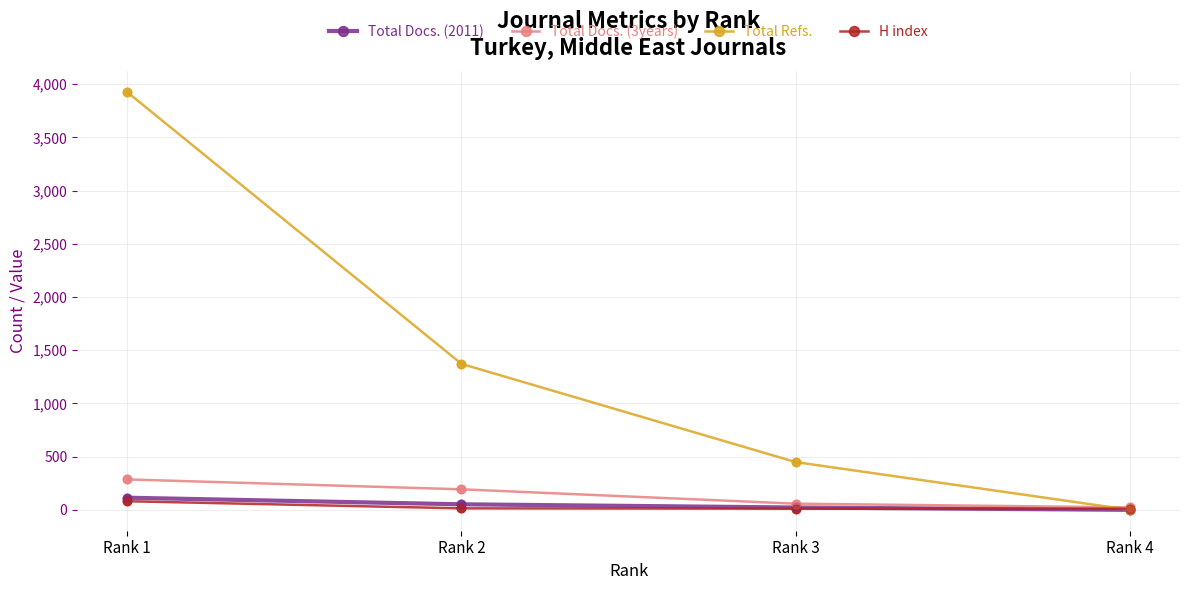

What are all the series names shown in the legend?

Total Docs. (2011), Total Docs. (3years), Total Refs., H index